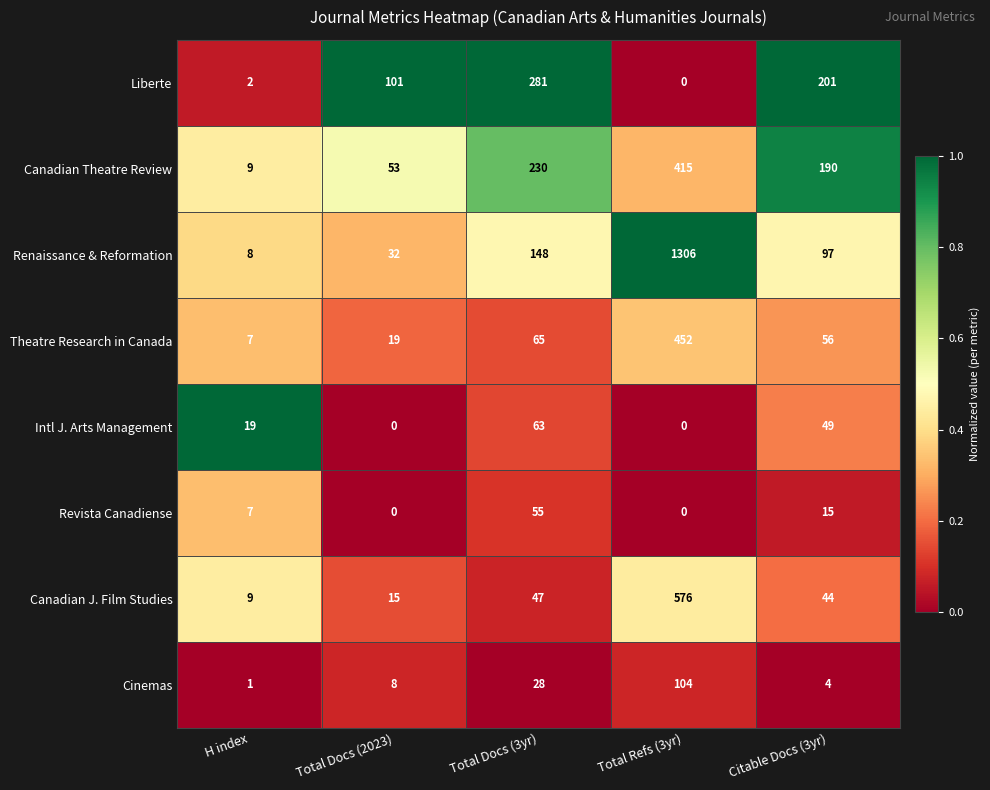

What is the difference between the highest and lowest values at Total Docs (3yr)?

253